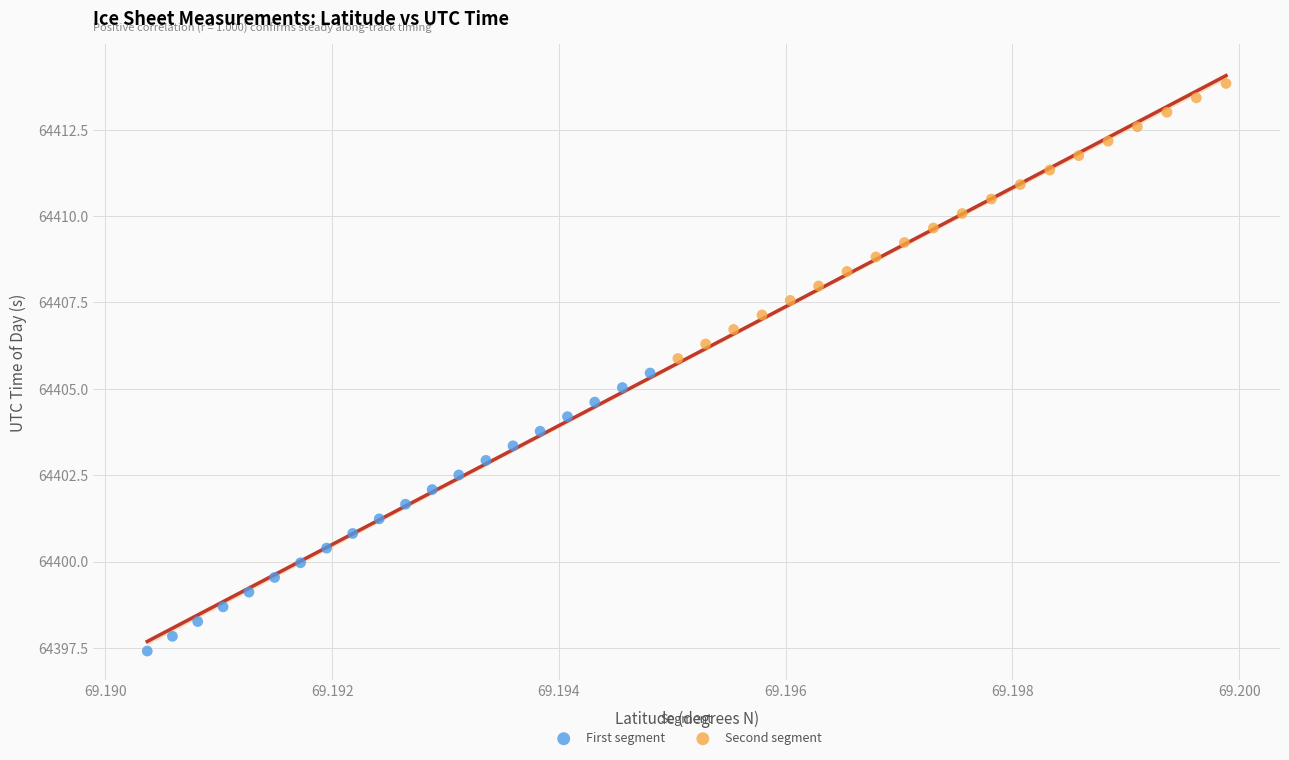

Which series reaches the maximum Y coordinate?

Second segment